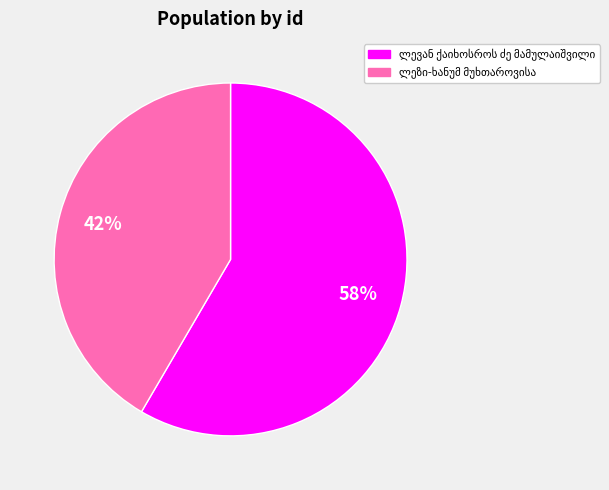

Does any single category account for the majority?

Yes